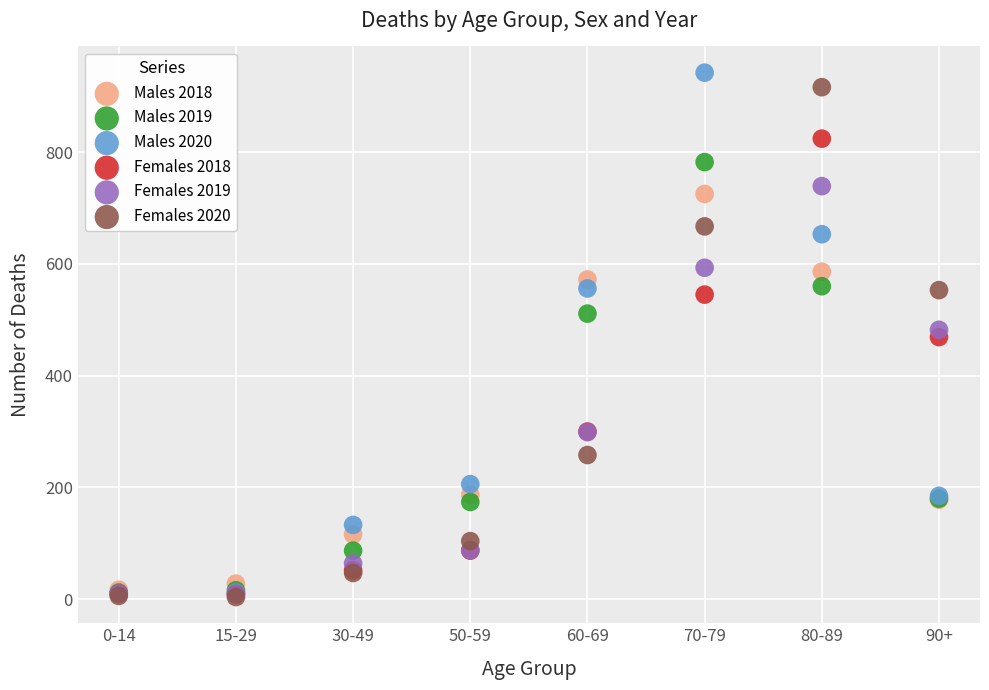

In the Males 2019 series, what Y value is closest to 397?

511